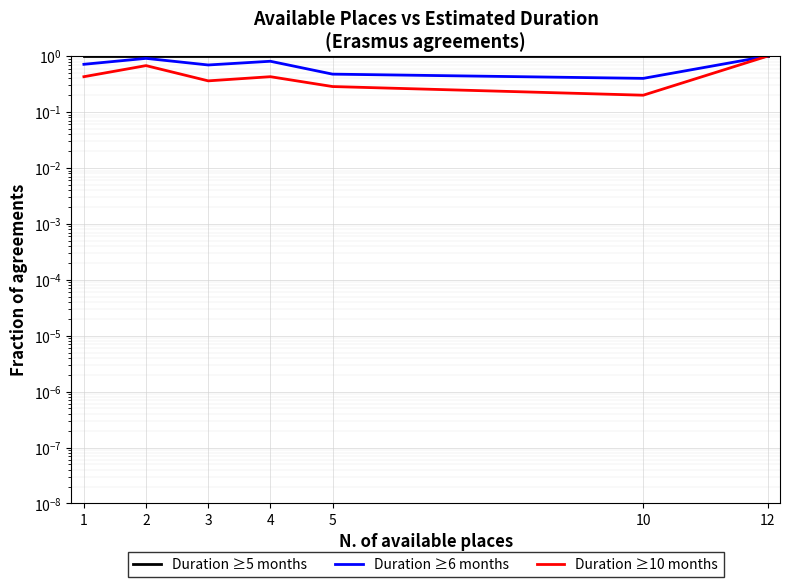

List the series in order of their overall mean, lowest first.

Duration ≥10 months, Duration ≥6 months, Duration ≥5 months